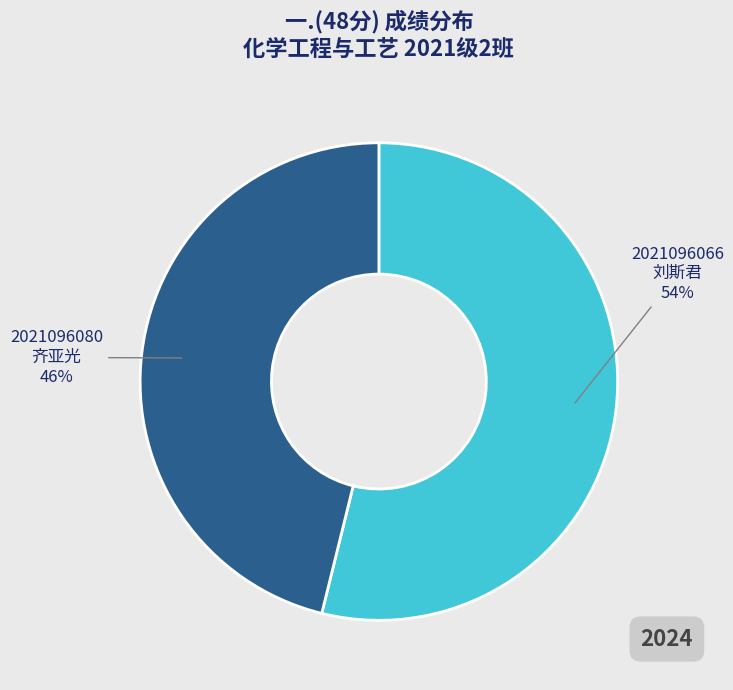

Which category has the smallest portion of the pie?

2021096080 齐亚光